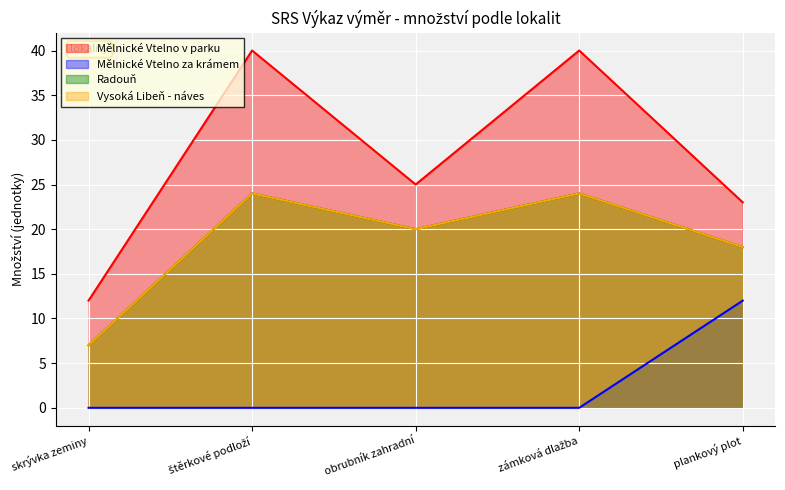

True or false: Mělnické Vtelno za krámem has a value of 0 at obrubník zahradní.

True